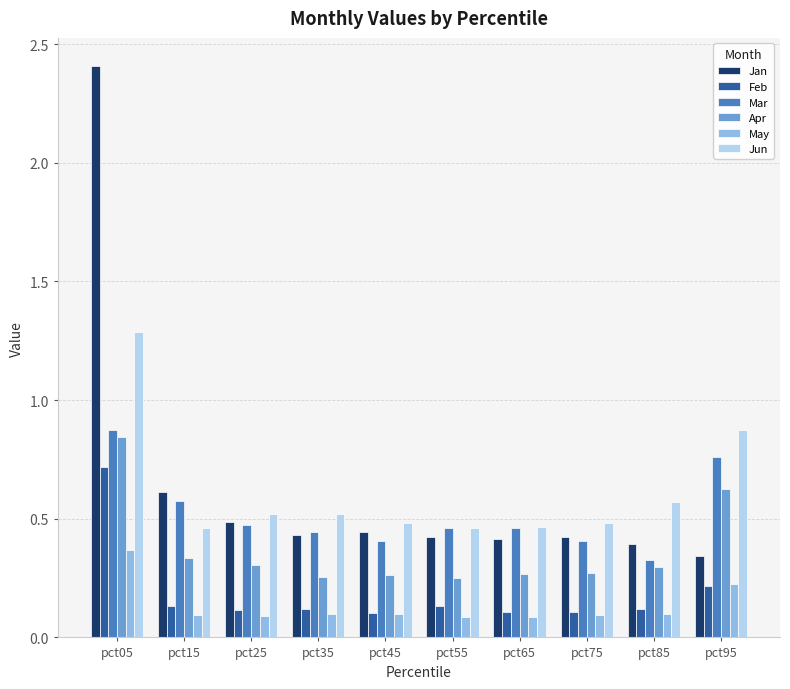

What are all the series names shown in the legend?

Jan, Feb, Mar, Apr, May, Jun